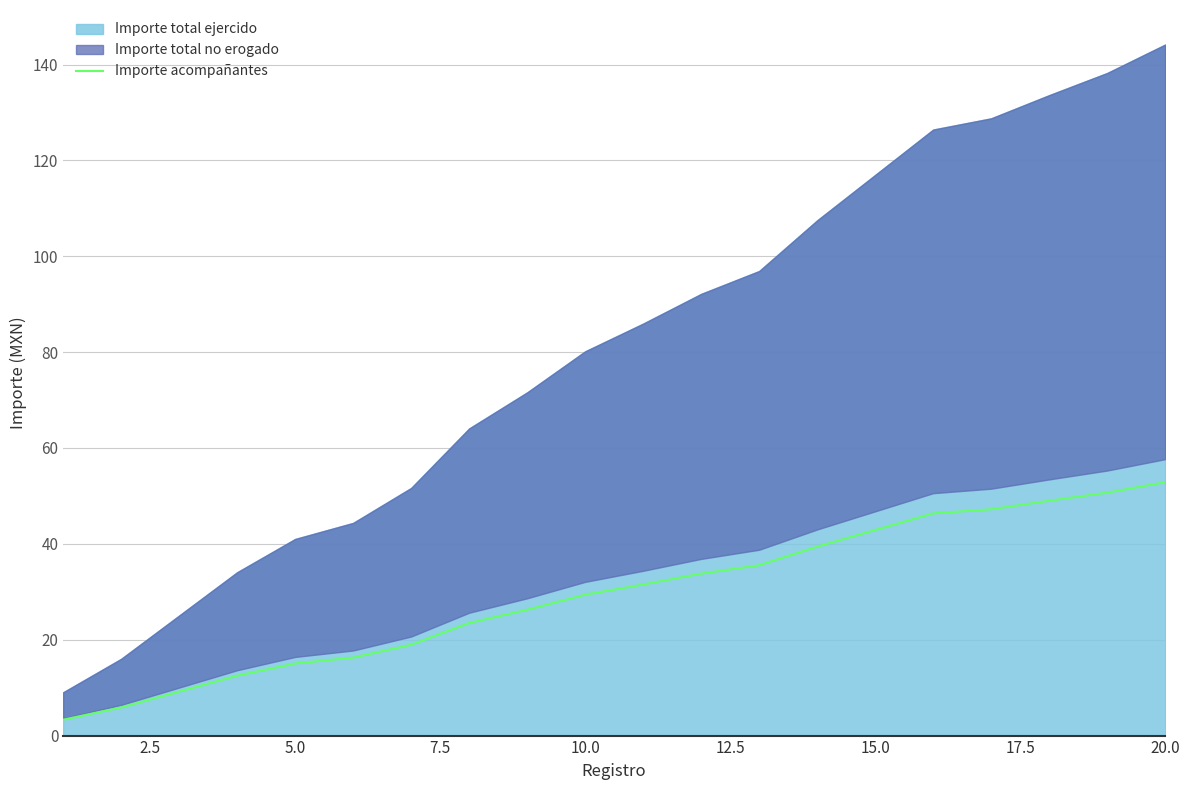

How many categories are shown in the chart?

20